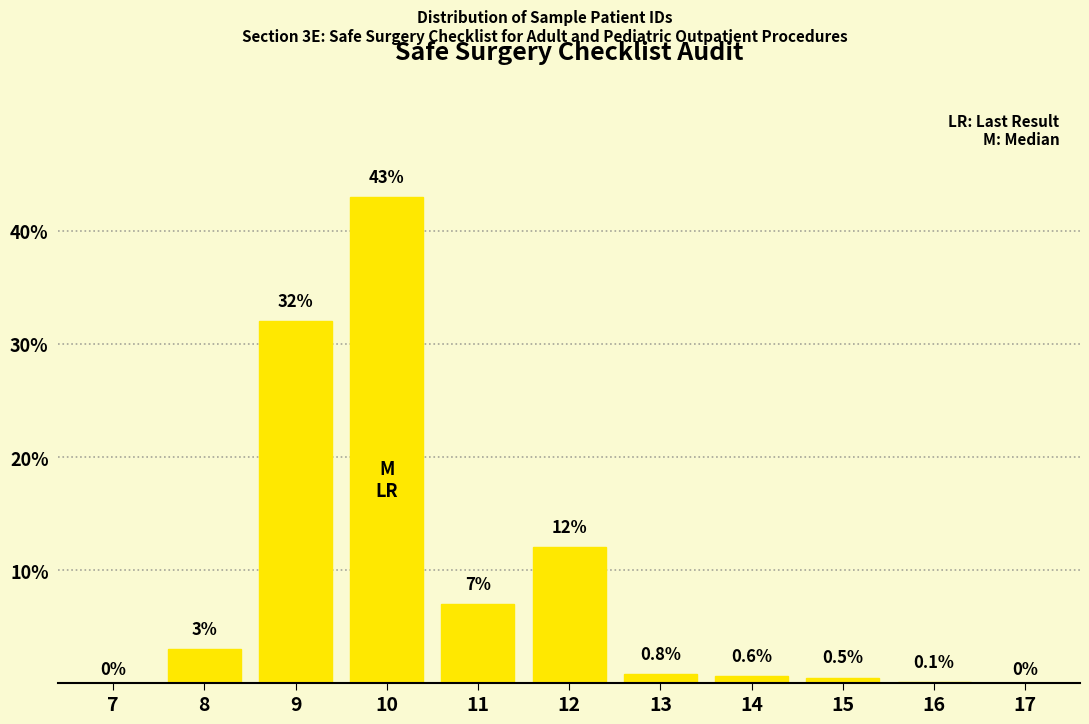

Reading left to right, what are all the values shown in this chart?

7=0.0	8=3.0	9=32.0	10=43.0	11=7.0	12=12.0	13=0.8	14=0.6	15=0.5	16=0.1	17=0.0